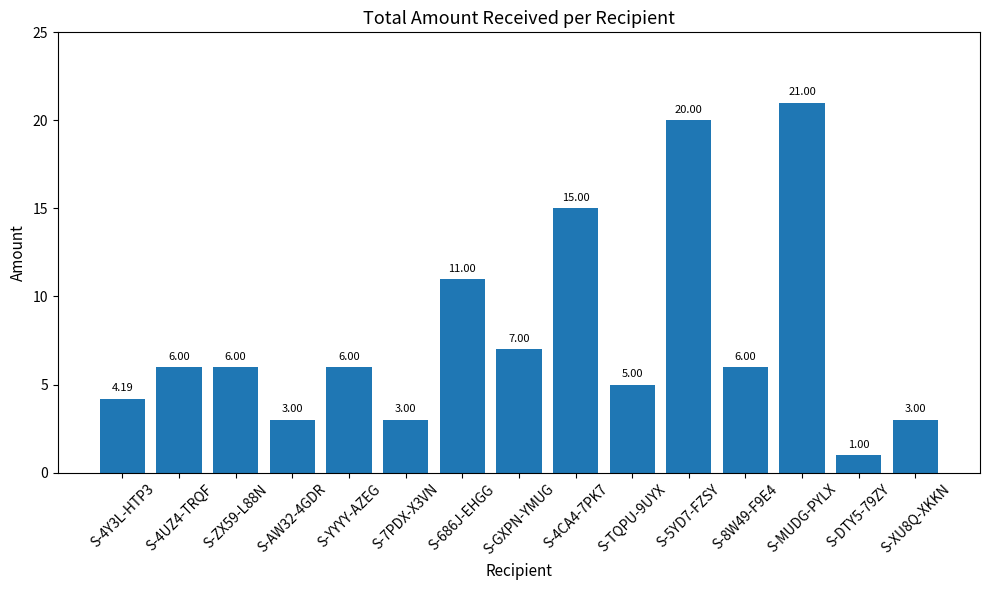

Reading right to left, extract all data points from this chart.

S-XU8Q-XKKN=3.0	S-DTY5-79ZY=1.0	S-MUDG-PYLX=21.0	S-8W49-F9E4=6.0	S-5YD7-FZSY=20.0	S-TQPU-9UYX=5.0	S-4CA4-7PK7=15.0	S-GXPN-YMUG=7.0	S-686J-EHGG=11.0	S-7PDX-X3VN=3.0	S-YYYY-AZEG=6.0	S-AW32-4GDR=3.0	S-ZX59-L88N=6.0	S-4UZ4-TRQF=6.0	S-4Y3L-HTP3=4.2